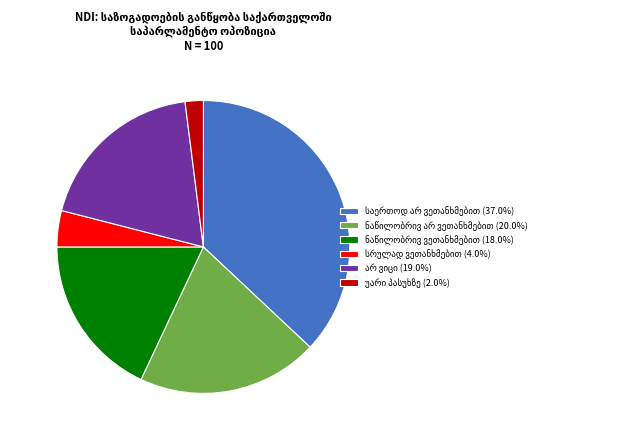

Is there a majority slice in this chart?

No